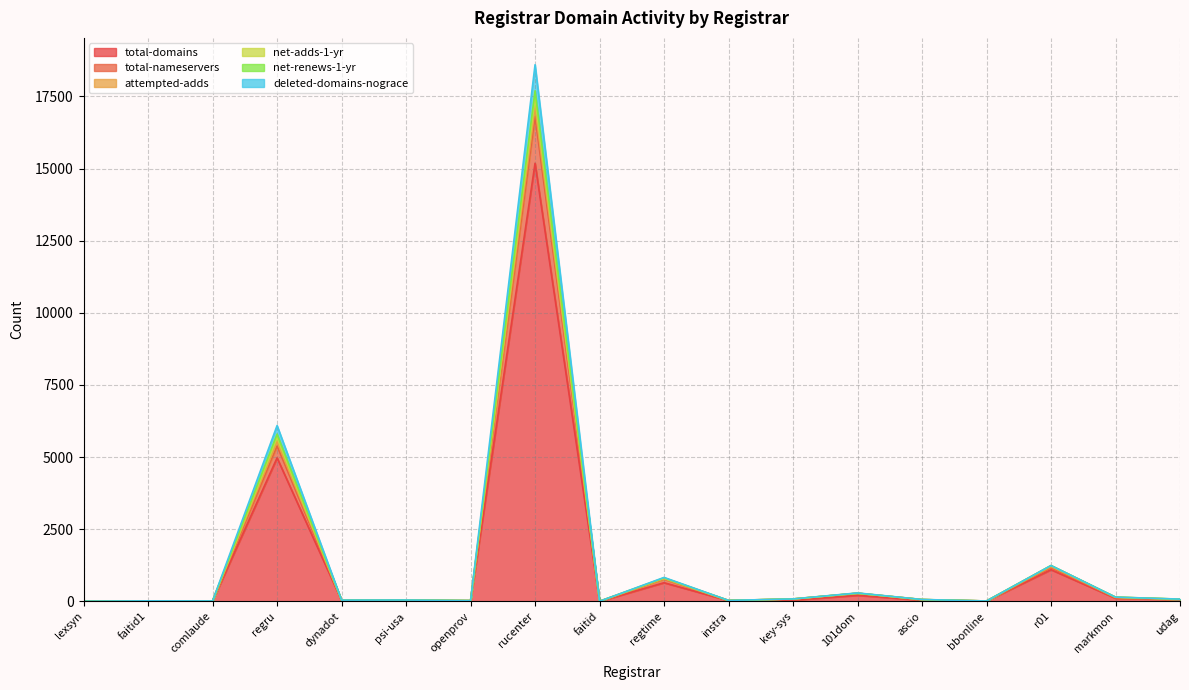

Where is the first local maximum for total-domains?

faitid1